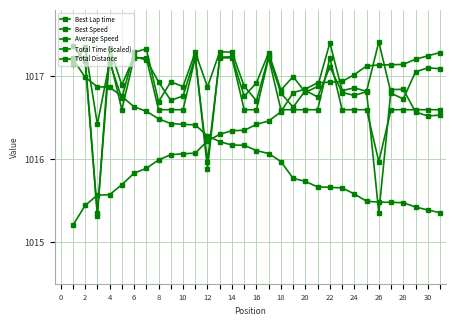

Is this an area chart (filled region under the line)?

No